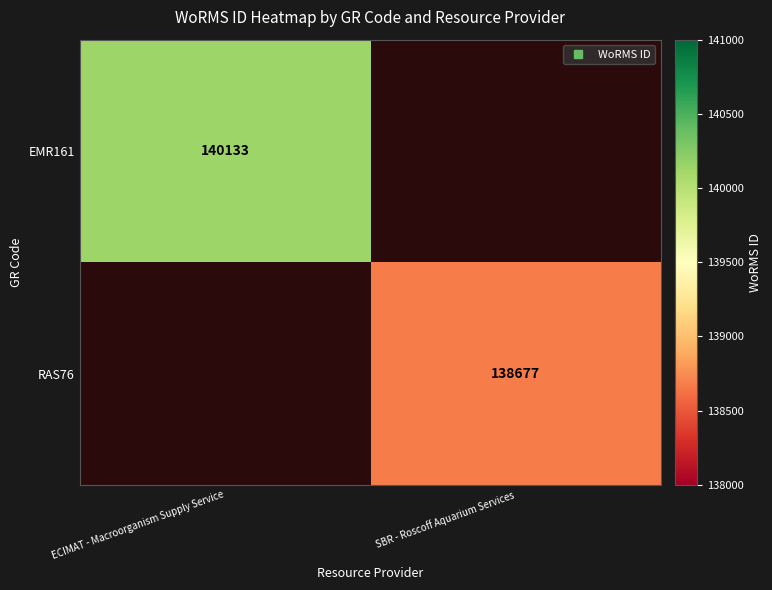

Which series has the largest range (max minus min)?

EMR161